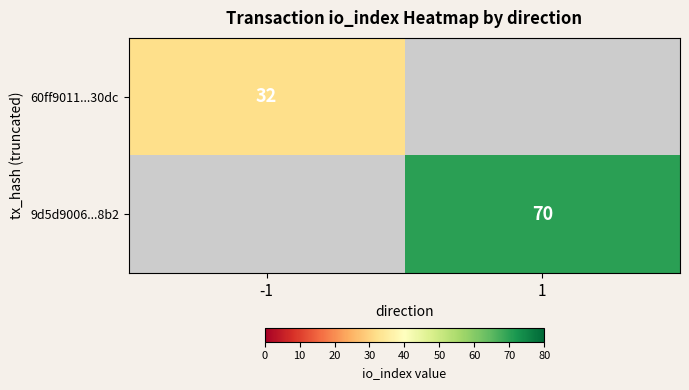

Is the value of 9d5d9006...8b2 at 1 greater than the value of 60ff9011...30dc at -1?

Yes